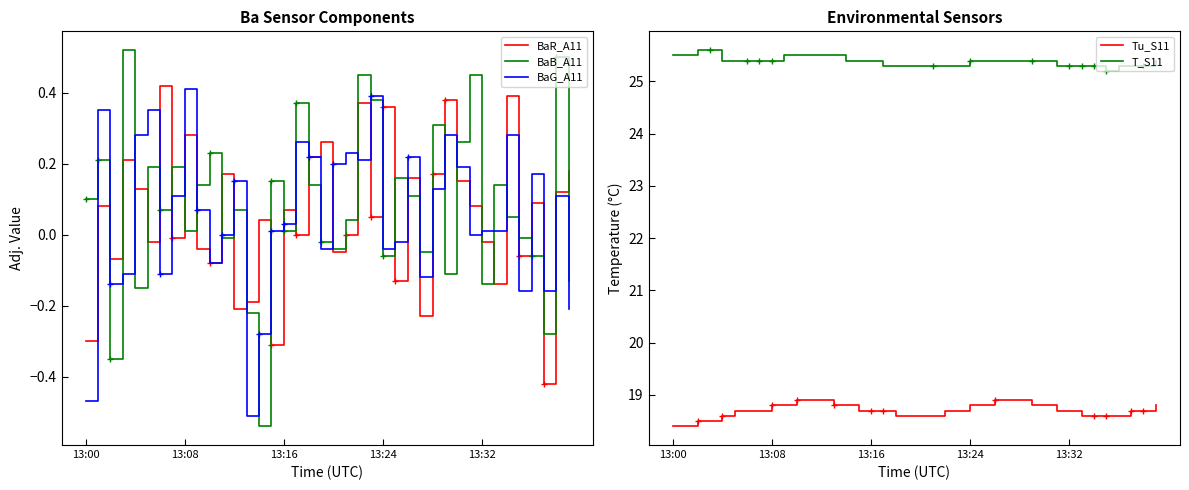

Read the Tu_S11 value at 13:32.

18.6